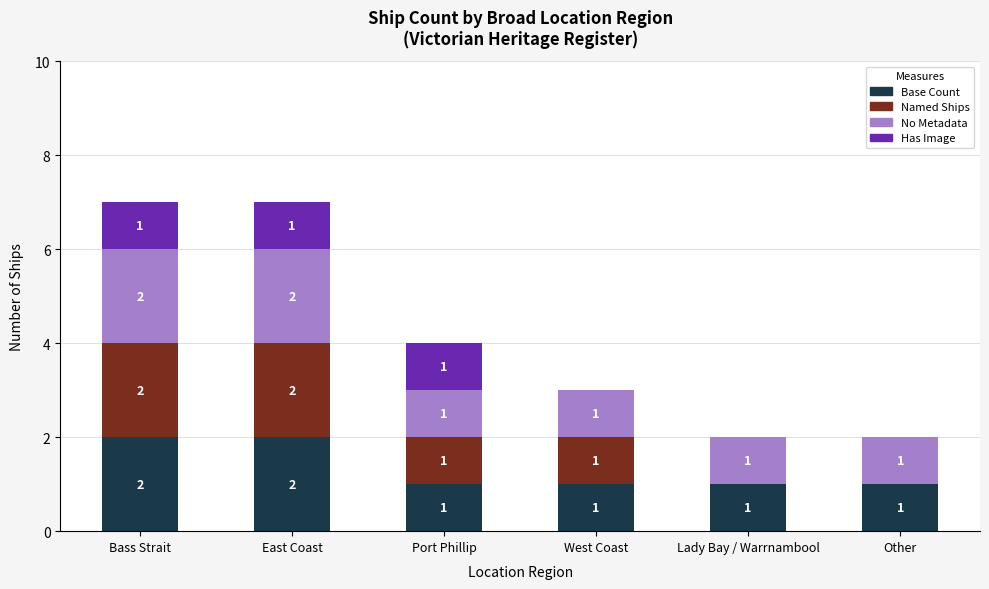

Reading right to left, list the values for the Base Count series.

Other=1	Lady Bay / Warrnambool=1	West Coast=1	Port Phillip=1	East Coast=2	Bass Strait=2